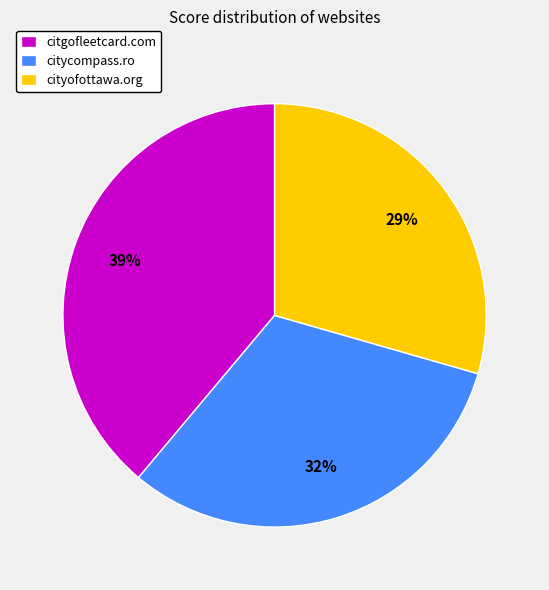

To the nearest percent, what is the combined percentage of cityofottawa.org and citycompass.ro?

61%